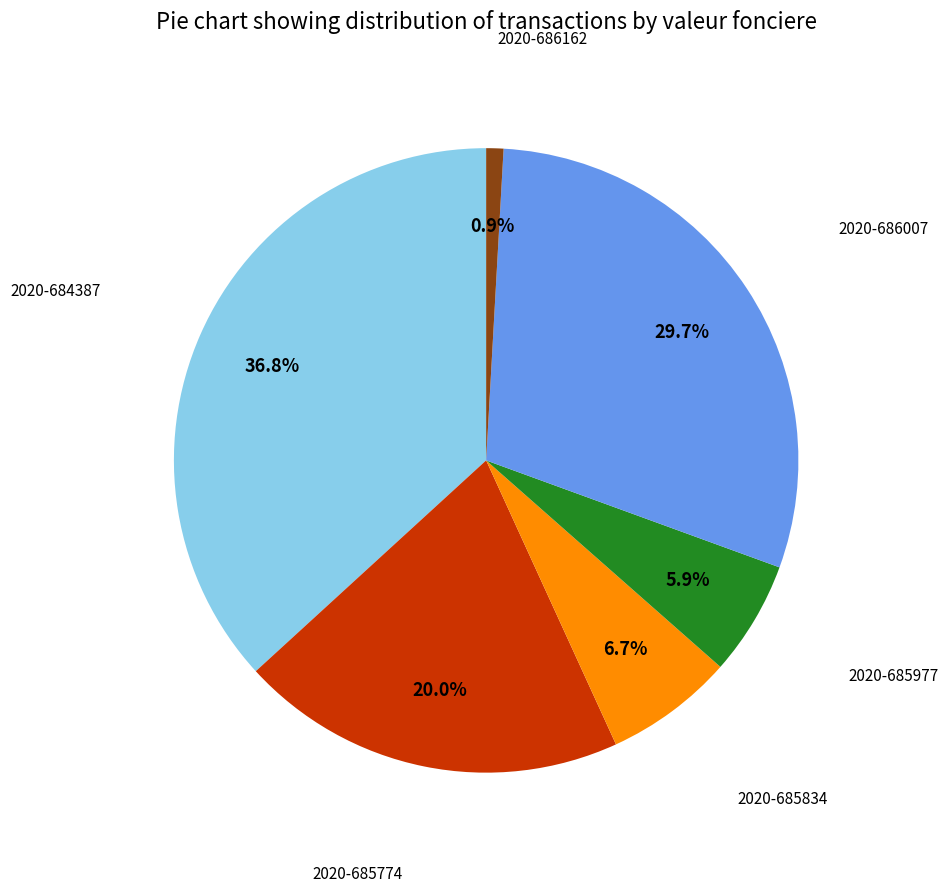

Is there any slice that represents more than half of the pie?

No